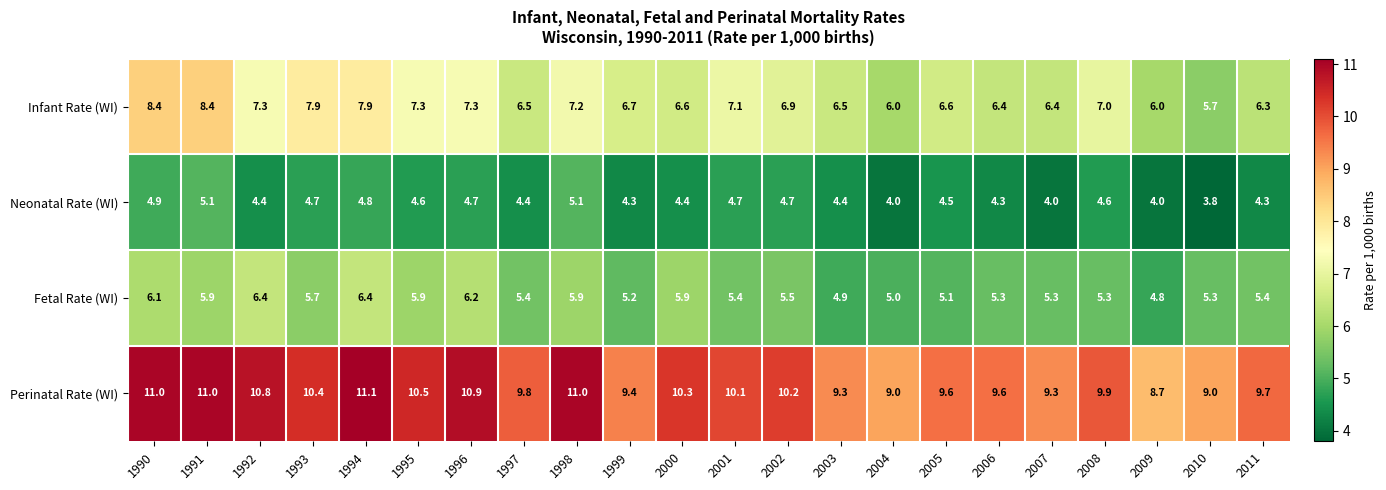

At how many categories does at least one series exceed 5?

22